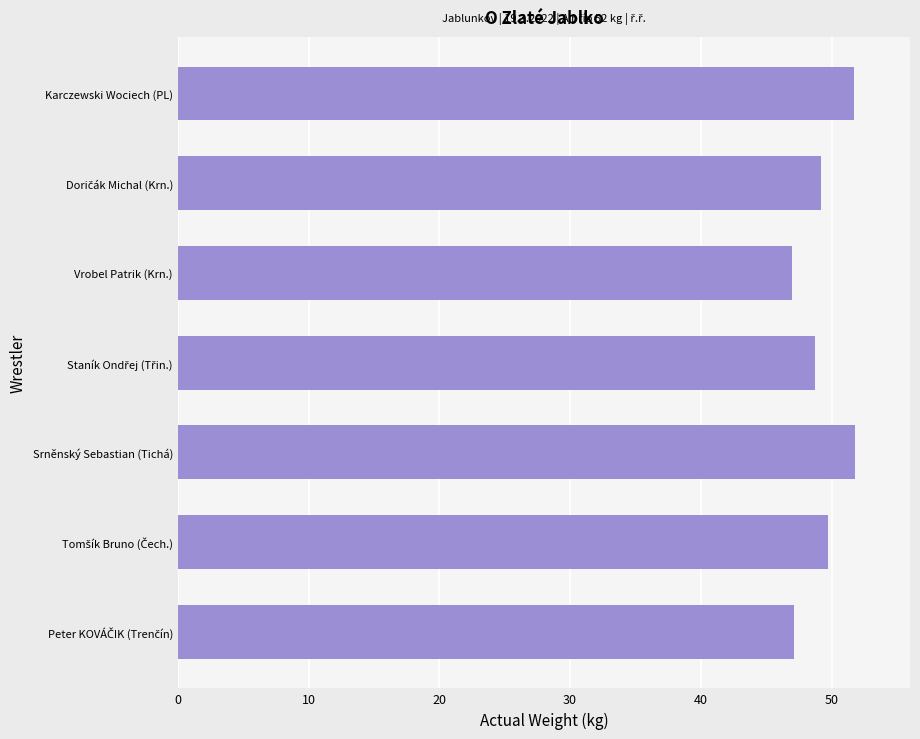

What is the sum of all values?

345.2